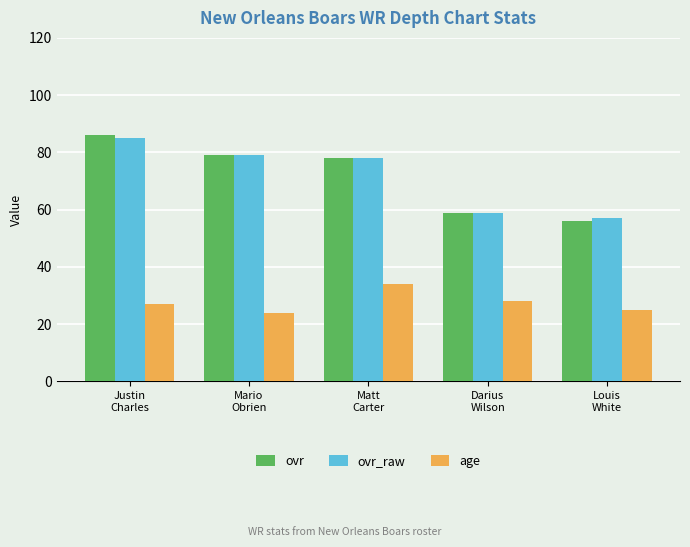

What is the label of the 2nd bar from the right?

Darius
Wilson